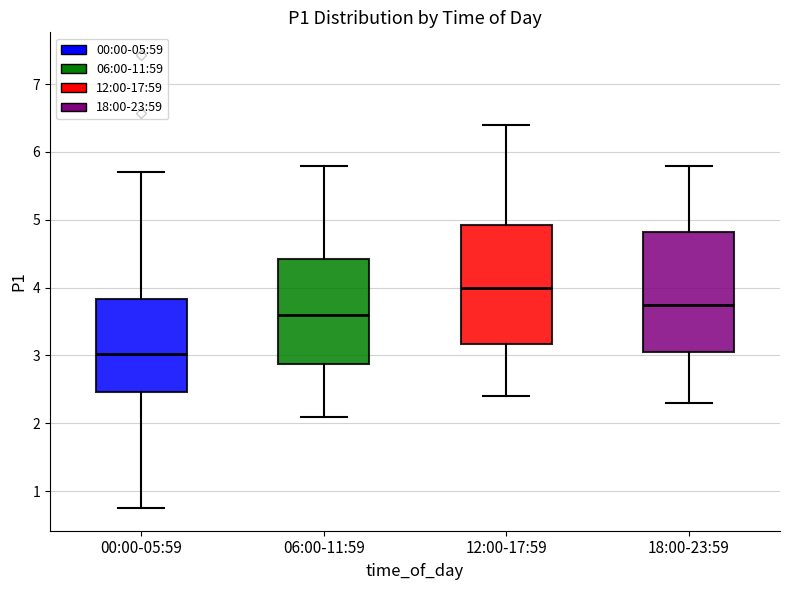

Which box has the lowest median line?

00:00-05:59